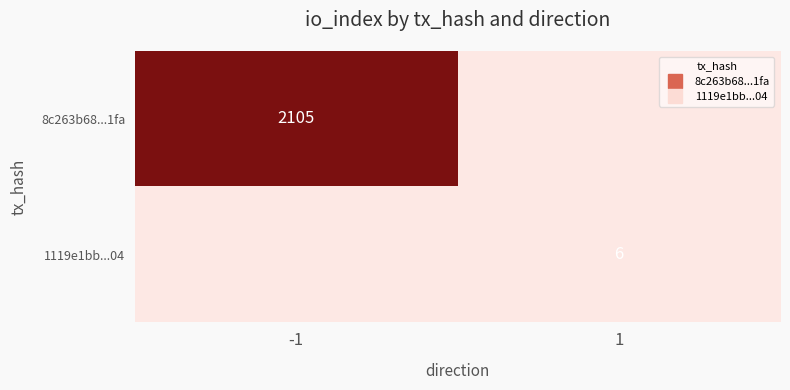

Which label corresponds to the smallest value in the chart?

1